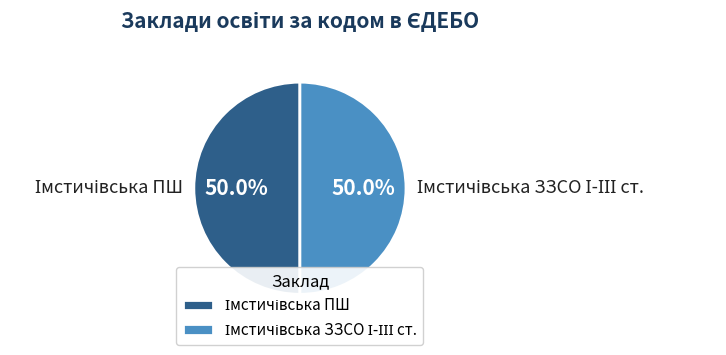

How many segments does this pie chart have?

2